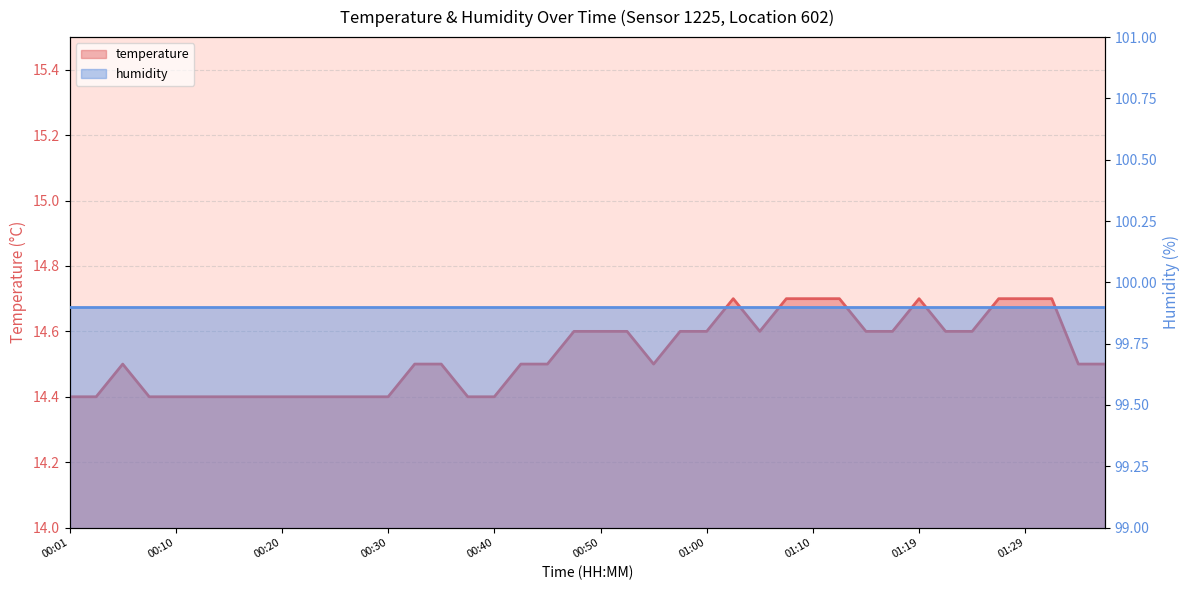

Which category has the highest value across all series?

01:02